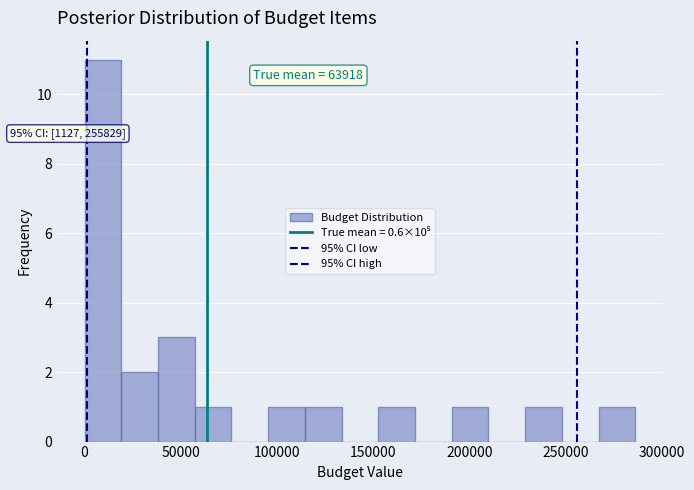

Read against the x-axis, roughly where is the centre of the tallest bar?

10000